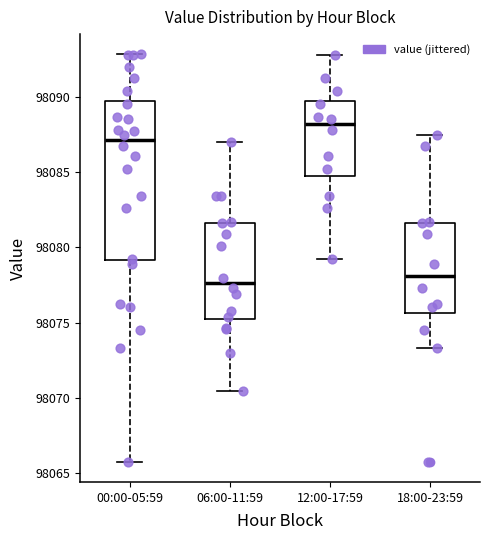

Which box's median line is the highest?

12:00-17:59